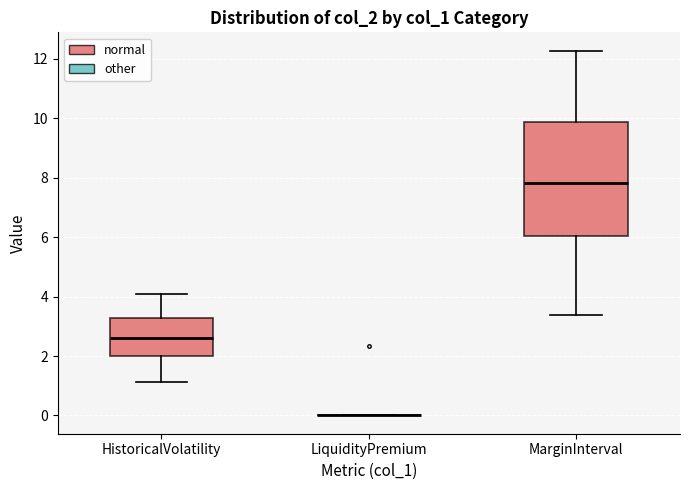

Reading left to right, transcribe this box plot: for each box, give where its median line is, the range the box spans, and where its two whiskers end, as read against the y-axis. The values are not printed on the chart, so give them approximately, as read against the axis.

HistoricalVolatility: median 2.6, box 2.0 to 3.2, whiskers 1.2 to 4.0
LiquidityPremium: box collapsed to a line at 0.0, whiskers 0.0 to 0.0
MarginInterval: median 7.8, box 6.0 to 9.8, whiskers 3.4 to 12.2